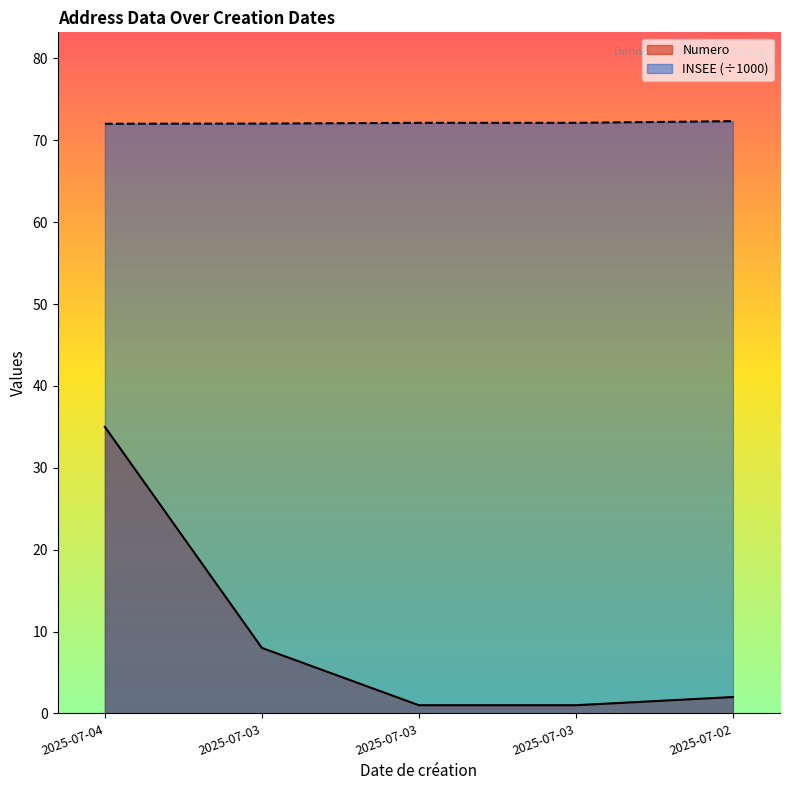

How many data points does each series have?

5